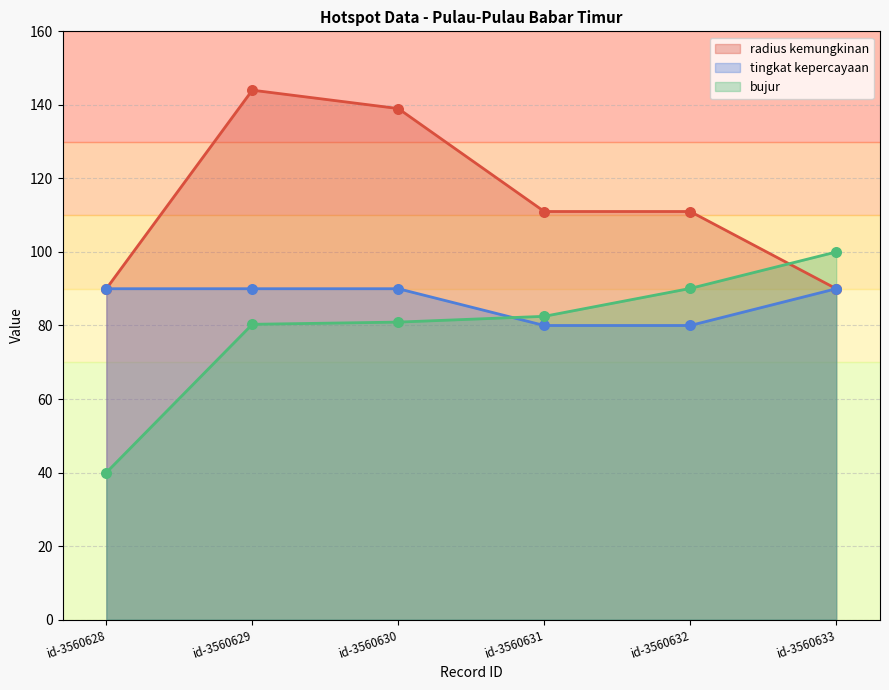

What is the total value across all series at id-3560632?

281.1